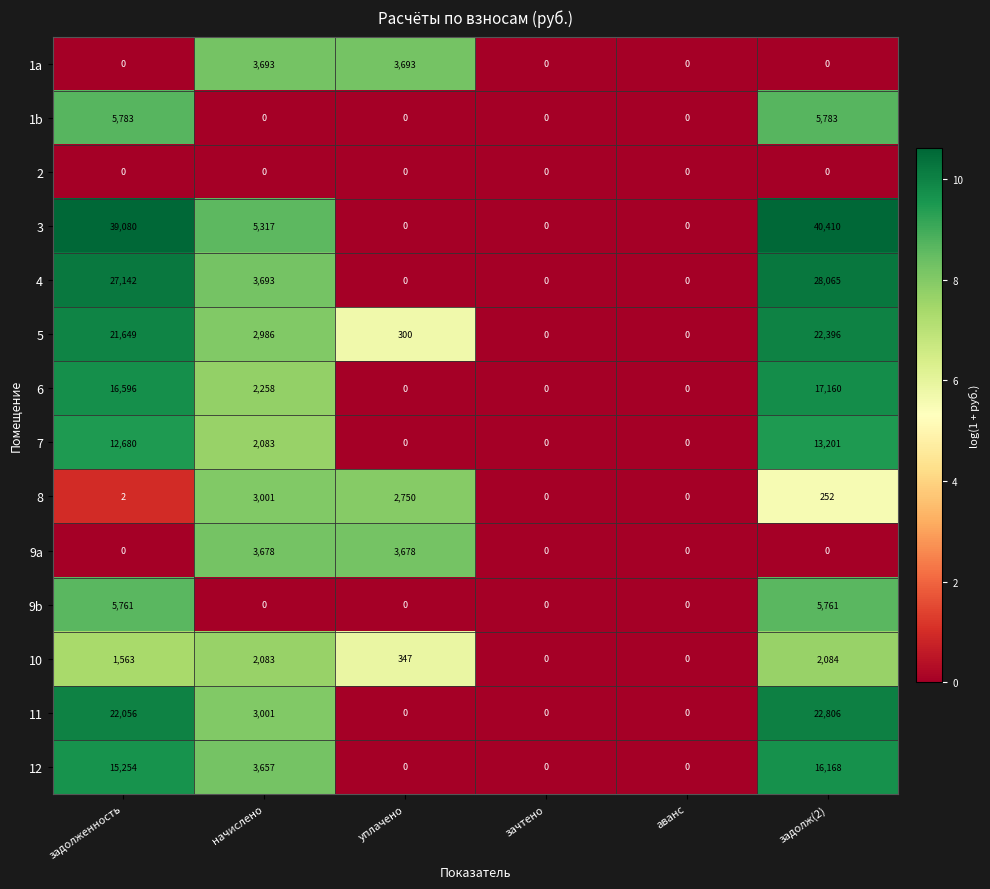

What is the maximum value shown in the chart?

40410